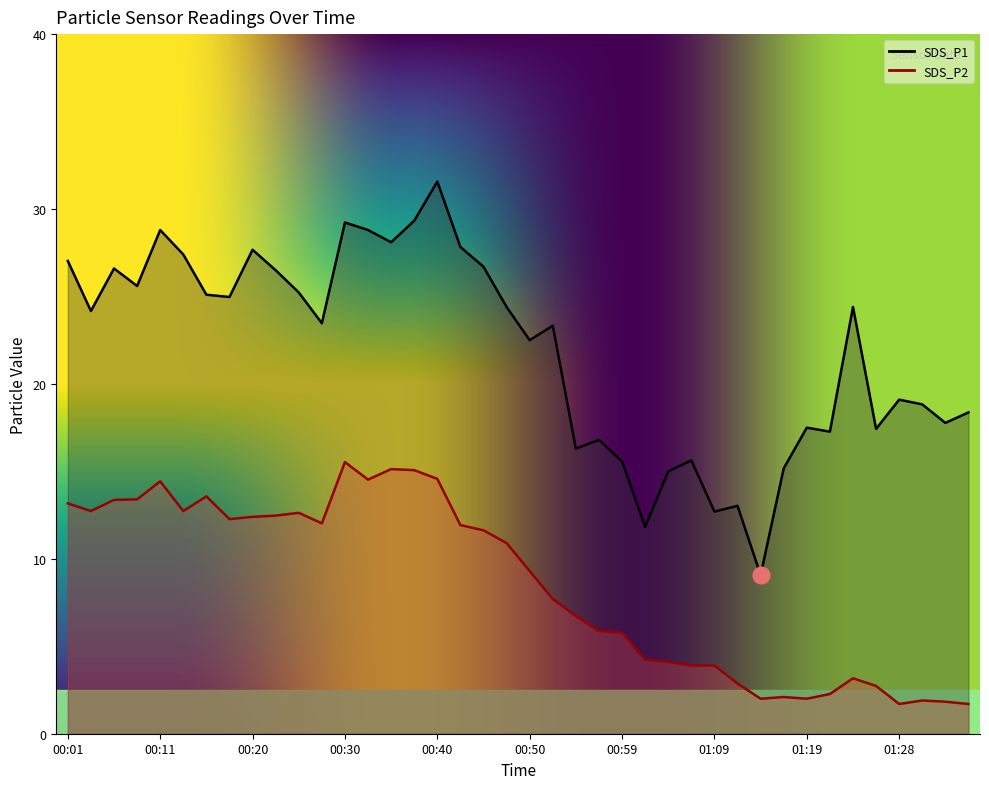

Is the value of SDS_P1 at 00:35 greater than the value of SDS_P2 at 01:28?

Yes